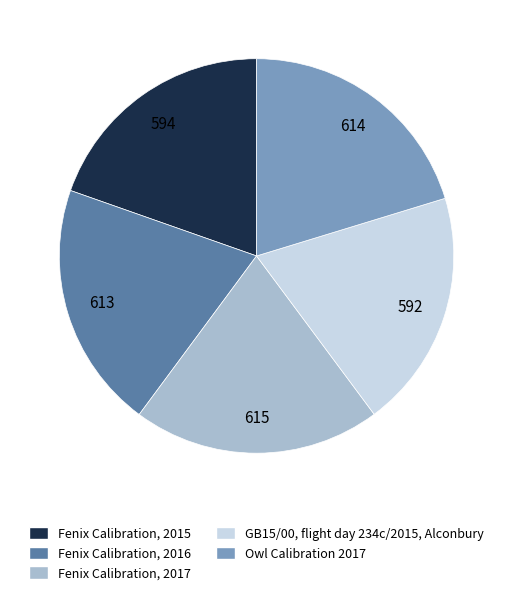

Does Fenix Calibration, 2015 represent more than half of the total?

No